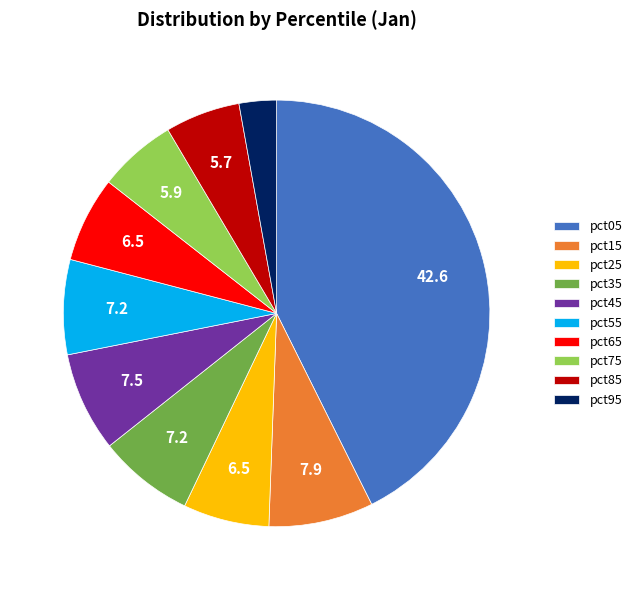

Do pct95 and pct35 together represent more than half of the pie?

No